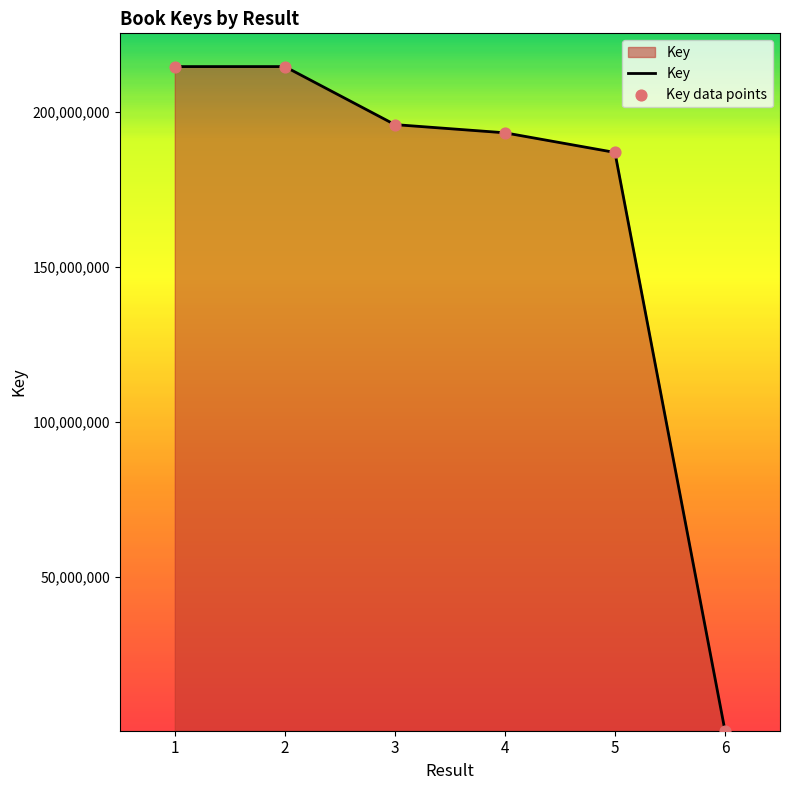

What is the ratio of the value at 4 to the value at 3?

1.0